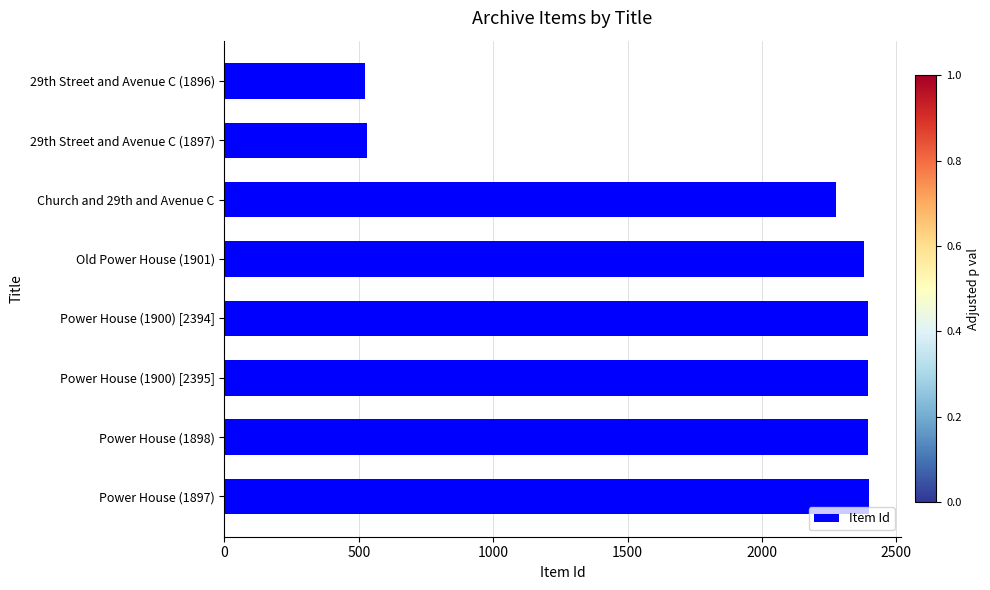

What is the difference between the maximum and minimum values?

1874